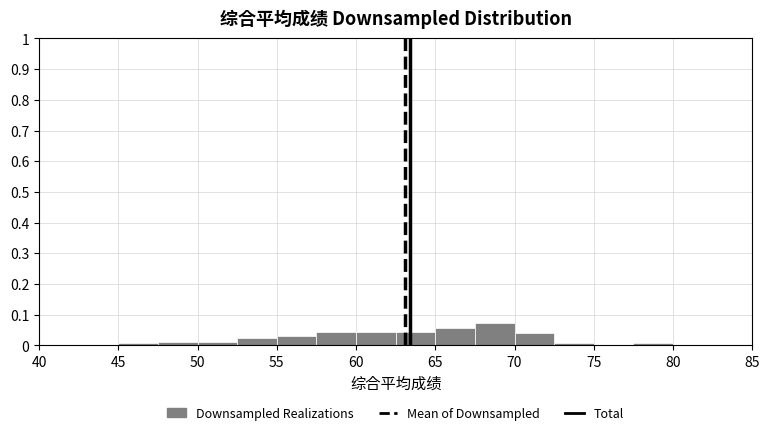

Which range on the x-axis has the tallest bar?

67.5 to 70.0